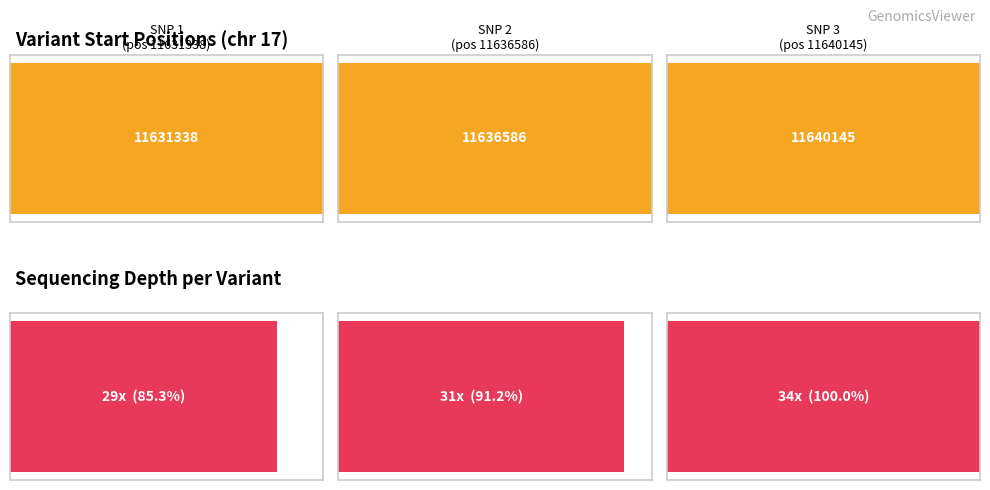

How many data points does each series have?

3